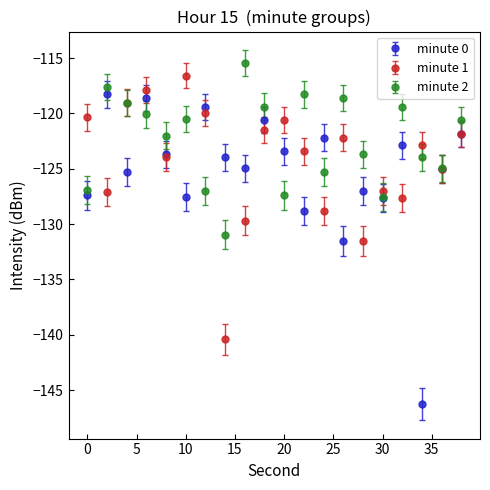

Which series has the largest range (max minus min)?

minute 0